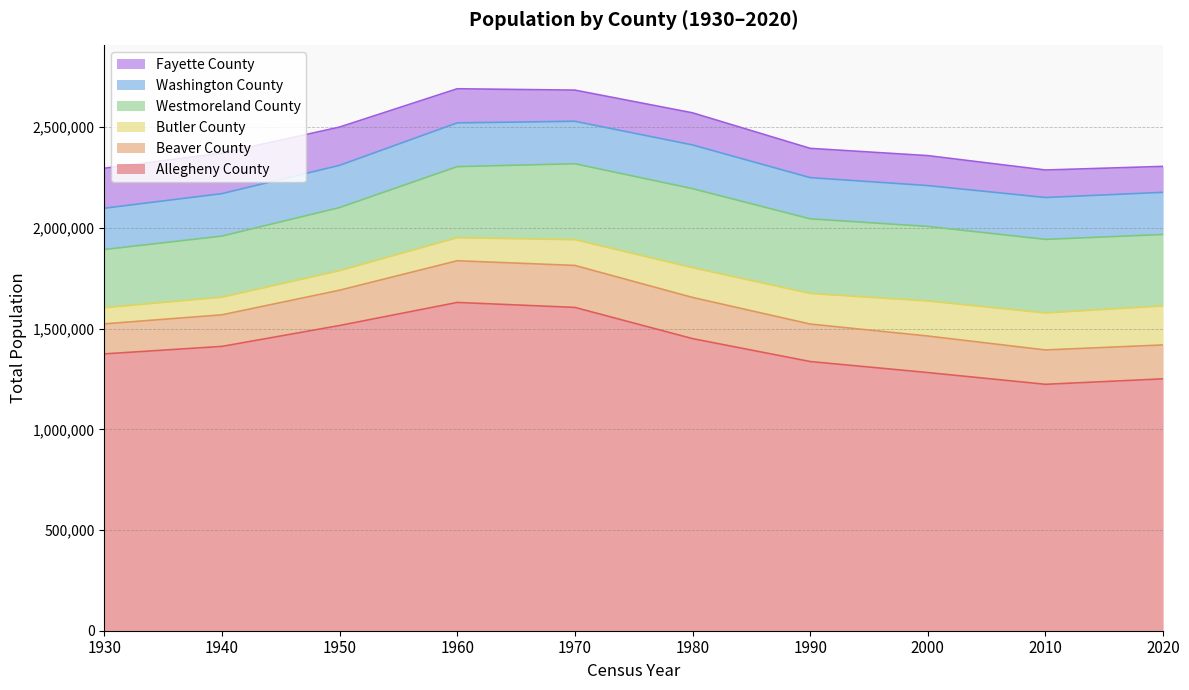

Reading left to right, list all the values displayed in this chart.

Allegheny County: 1930=1374410	1940=1411539	1950=1515237	1960=1629821	1970=1605133	1980=1450195	1990=1336449	2000=1281666	2010=1223348	2020=1250578
Beaver County: 1930=149062	1940=156754	1950=175192	1960=206948	1970=208418	1980=204441	1990=186093	2000=181412	2010=170539	2020=168215
Butler County: 1930=80480	1940=87590	1950=97320	1960=114639	1970=127941	1980=147912	1990=152013	2000=174083	2010=183862	2020=193763
Westmoreland County: 1930=288755	1940=303411	1950=313179	1960=352629	1970=376935	1980=392184	1990=370321	2000=369993	2010=365169	2020=354663
Washington County: 1930=204802	1940=210852	1950=209628	1960=217271	1970=210876	1980=217074	1990=204584	2000=202897	2010=207820	2020=209349
Fayette County: 1930=198542	1940=200999	1950=189899	1960=169340	1970=154667	1980=159417	1990=145351	2000=148644	2010=136606	2020=128804